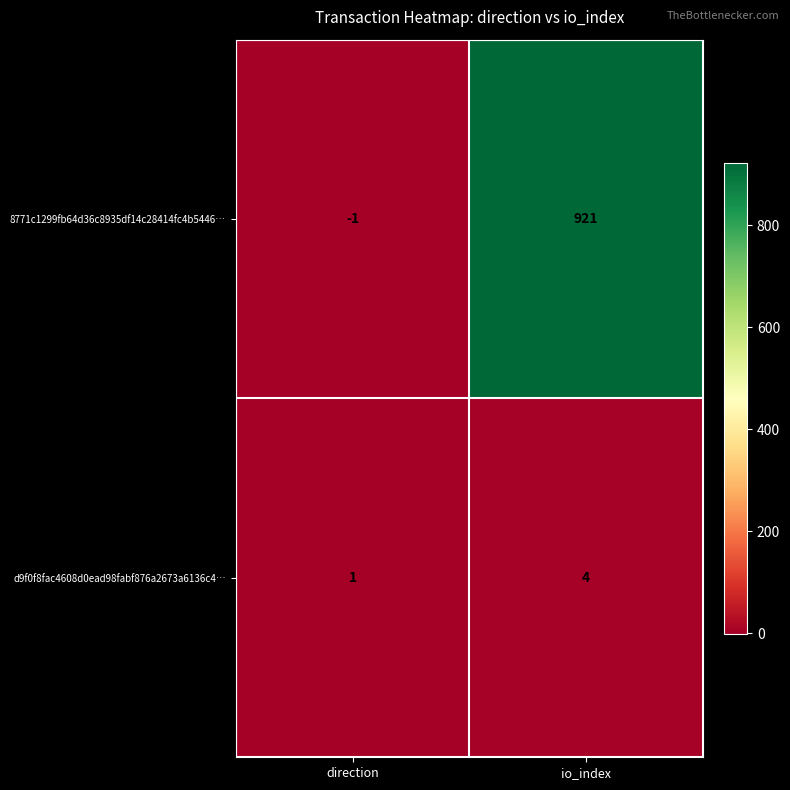

Where is d9f0f8fac4608d0ead98fabf876a2673a6136c4… nearest to the value 2?

direction